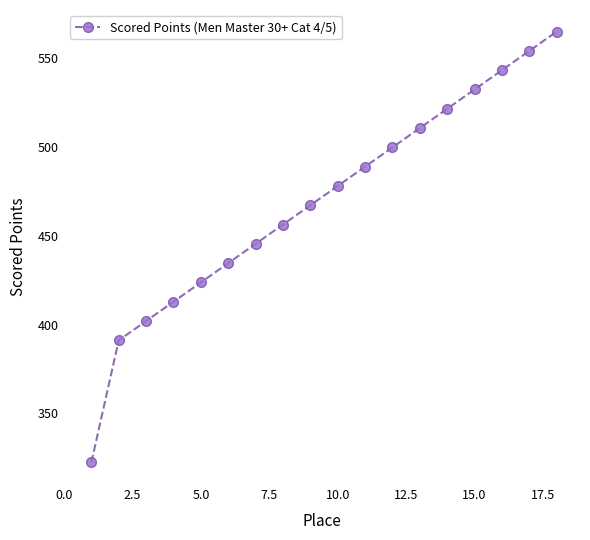

True or false: the data has more than 1 interior local peaks.

False